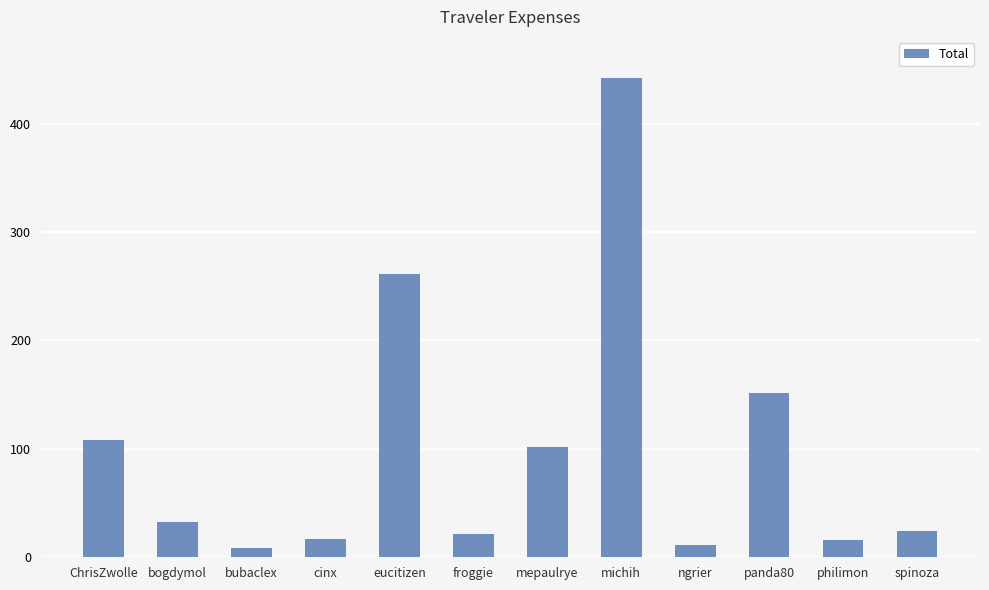

Which category has the highest value across all series?

michih